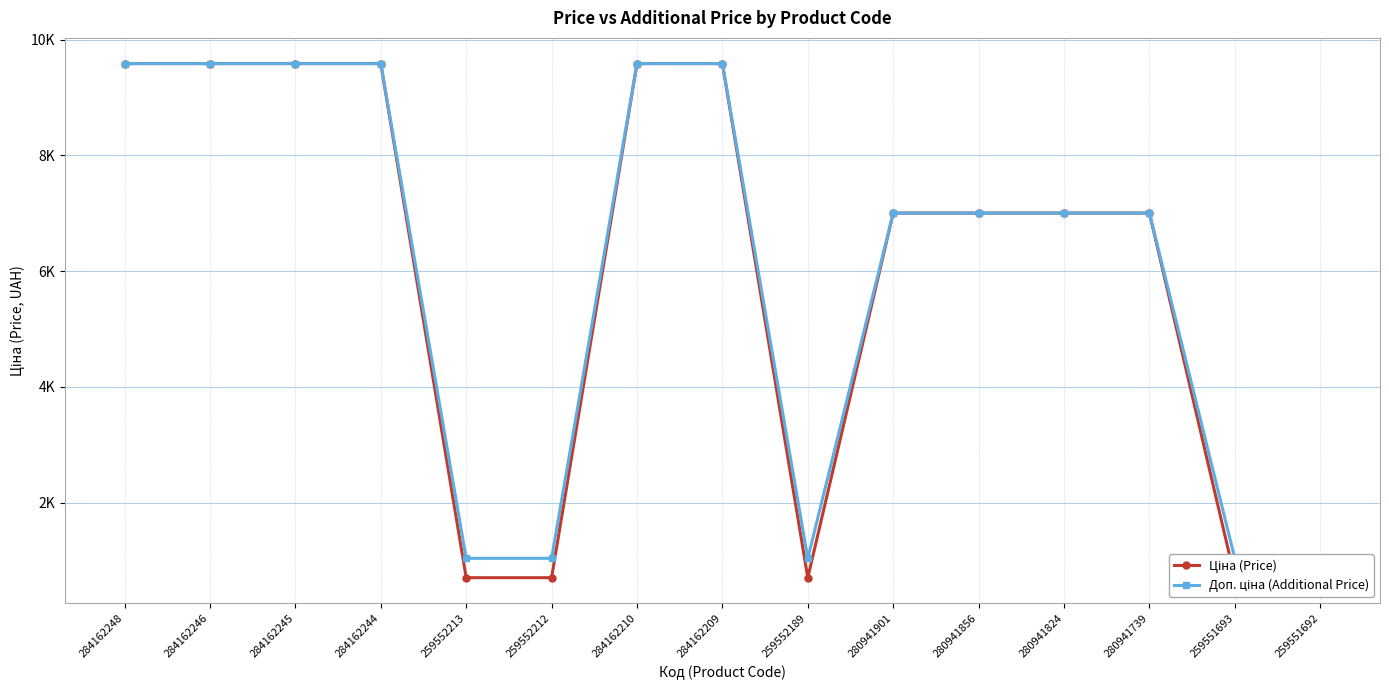

How many lines are shown in the chart?

2